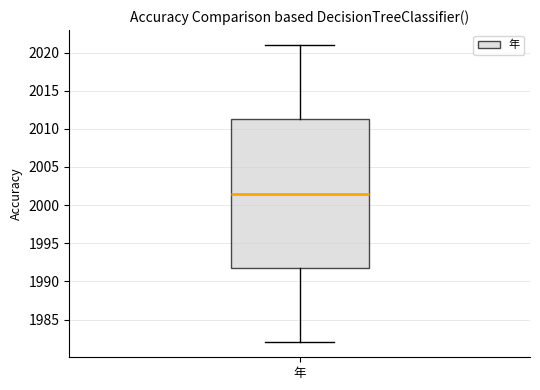

Transcribe this box plot: give where the median line is, the range the box spans, and where the two whiskers end, as read against the y-axis. The values are not printed on the chart, so give them approximately, as read against the axis.

median 2001.5, box 1992.0 to 2011.5, whiskers 1982.0 to 2021.0